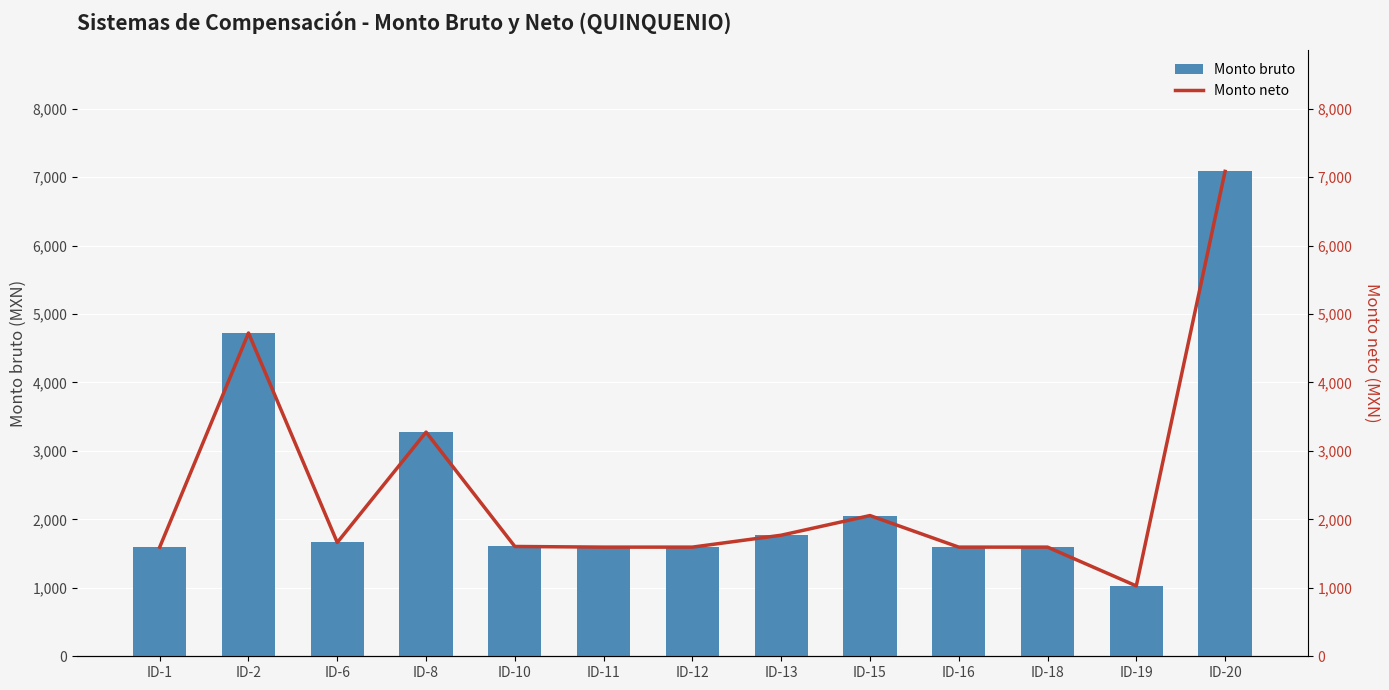

Which category has the lowest value in the Monto bruto series?

ID-19